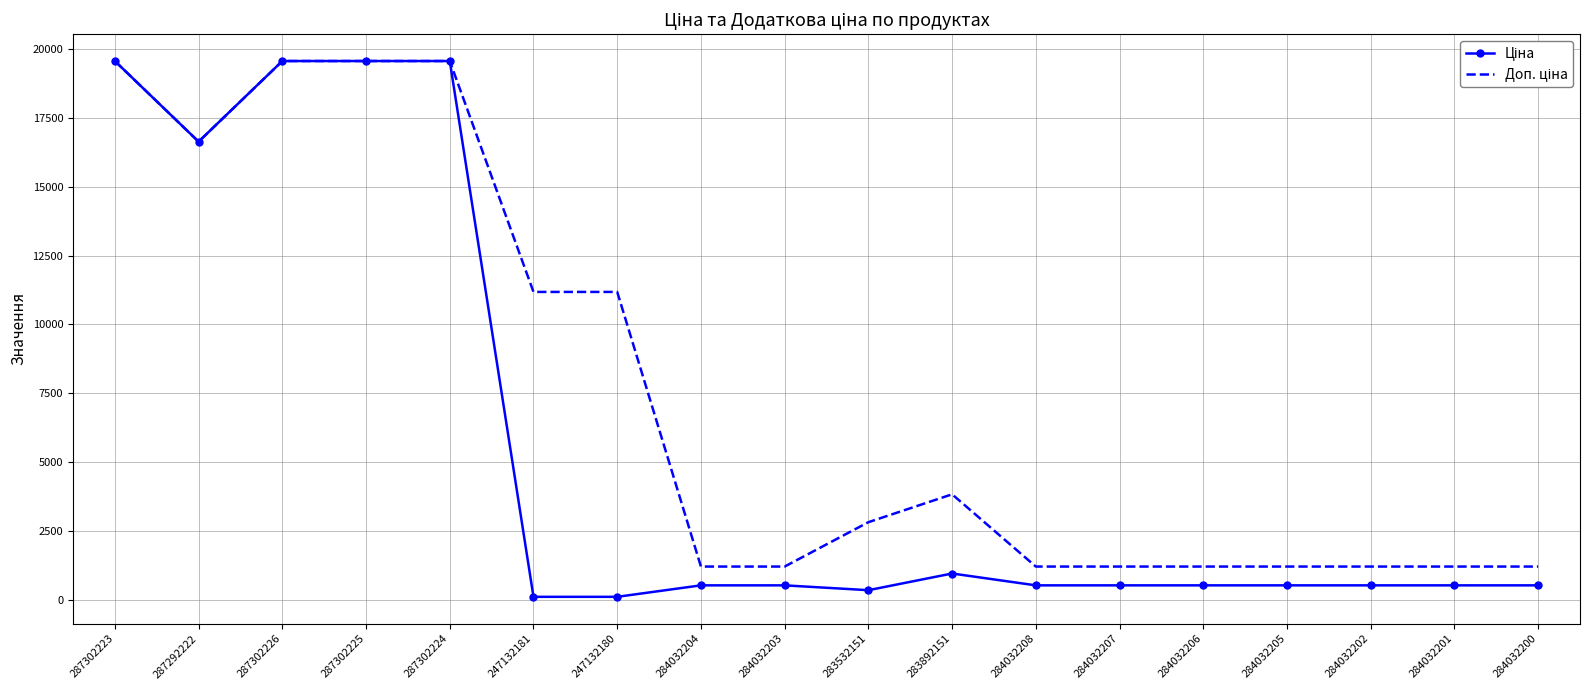

What is the total value across all series at 287302225?

39129.8